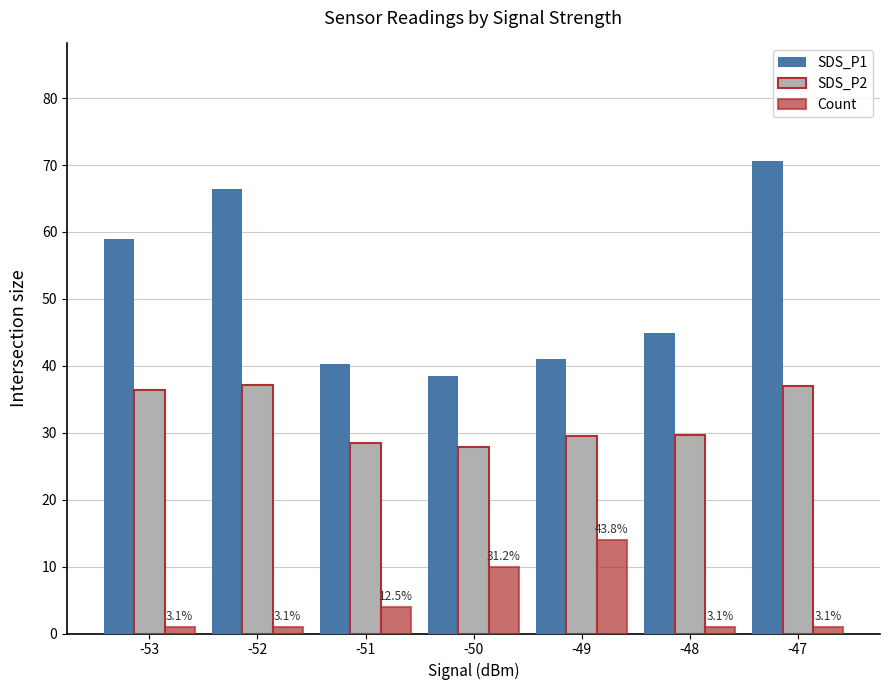

Count the Count values in the range 1 to 10.

6